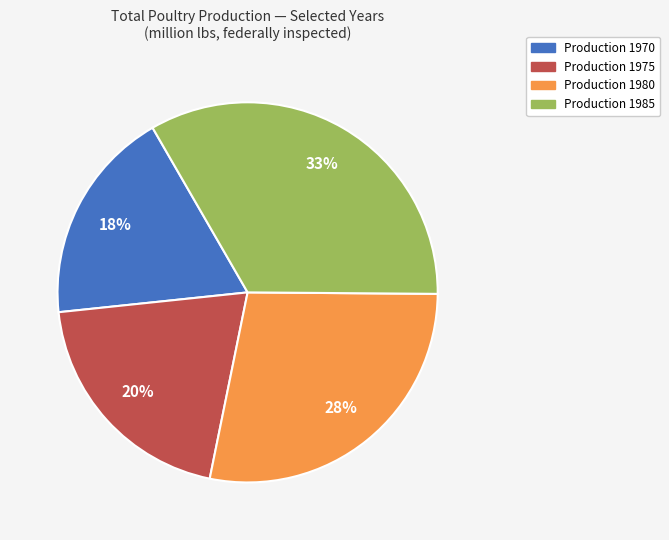

Is there any slice that represents more than half of the pie?

No